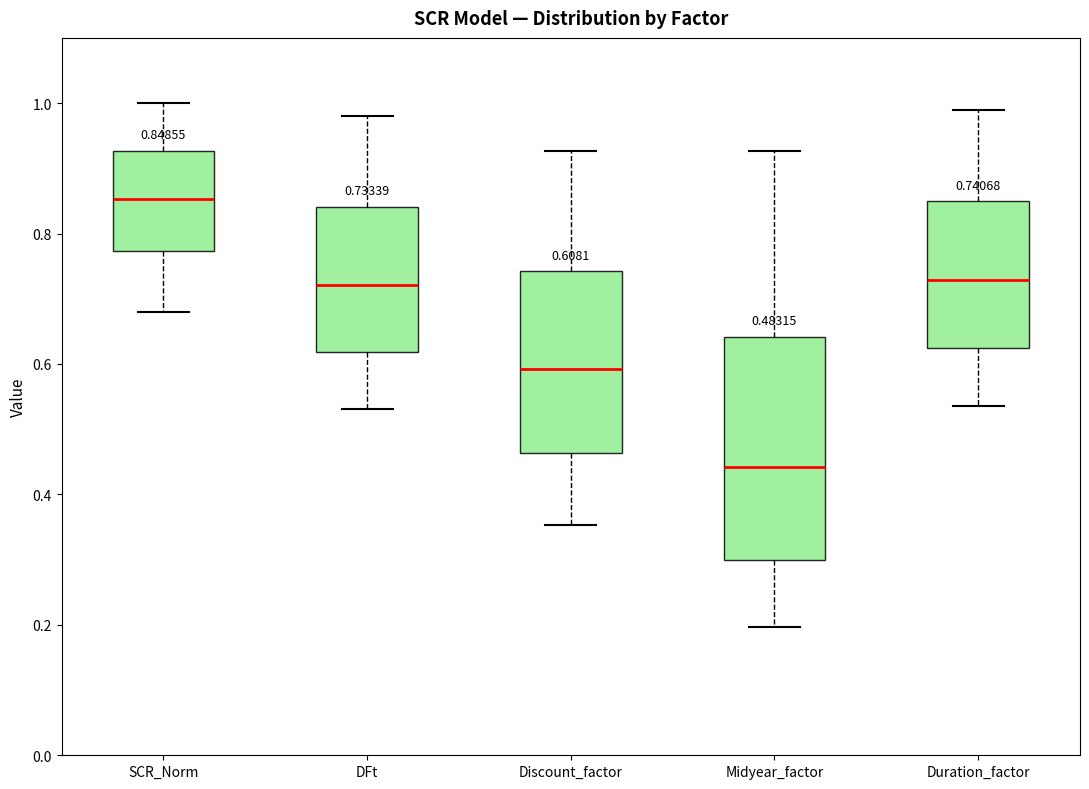

Which box's median line is the lowest?

Midyear_factor